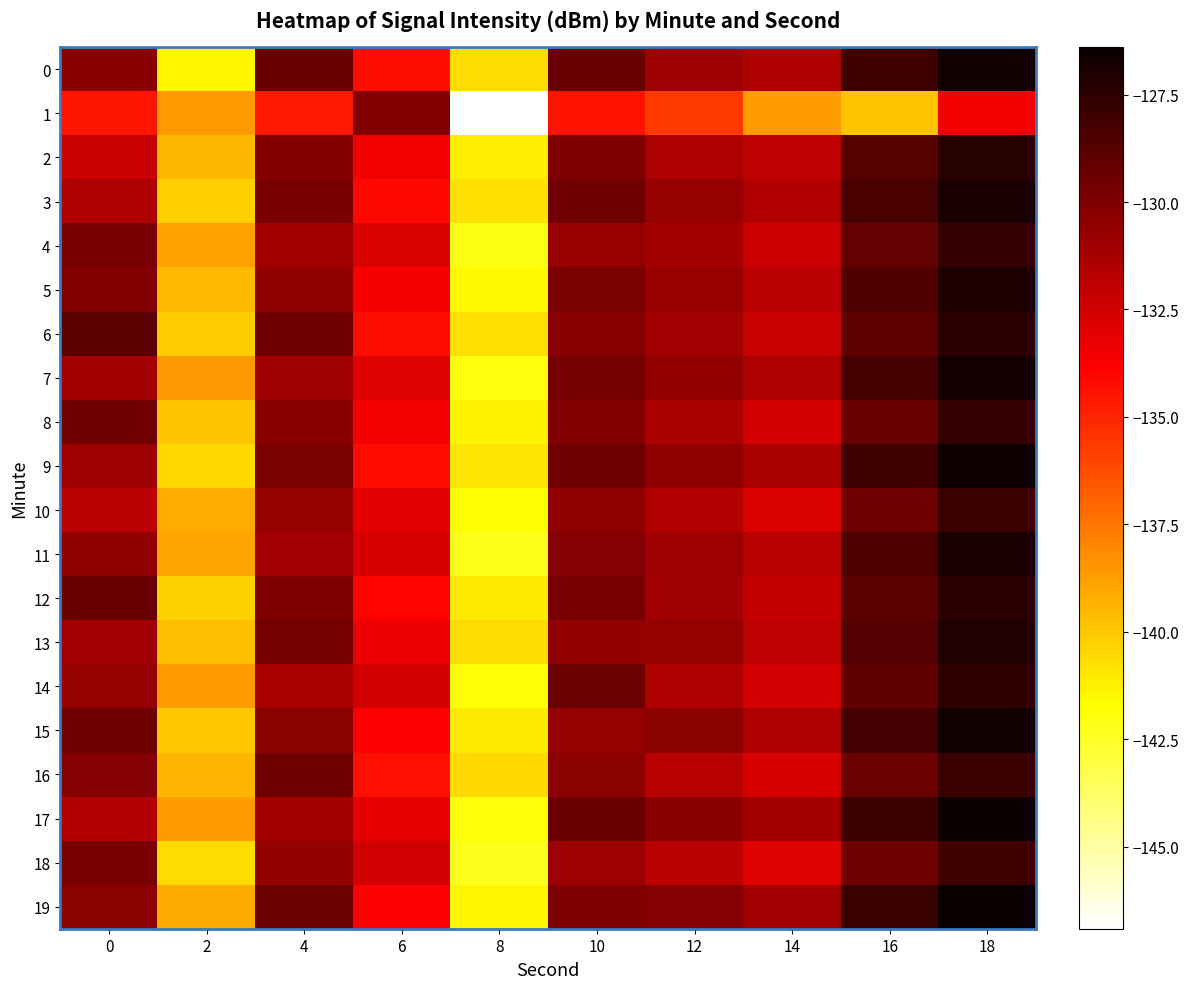

Count the number of categories in the chart.

10